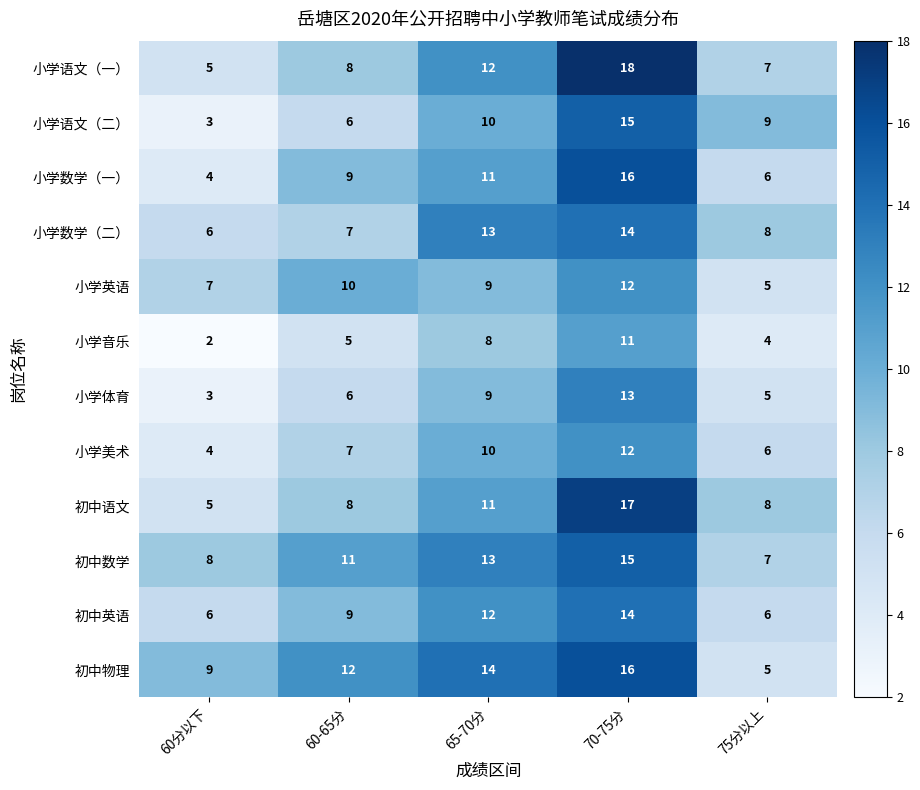

How many data points in 小学数学（二） are less than 8?

2